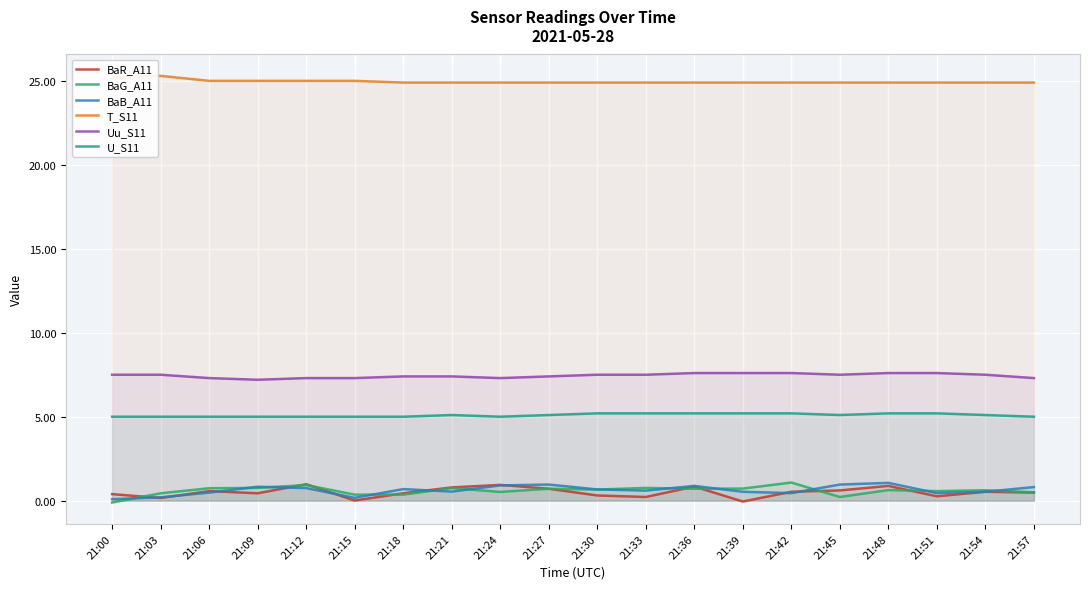

At which category is the sum across all series the highest?

21:48